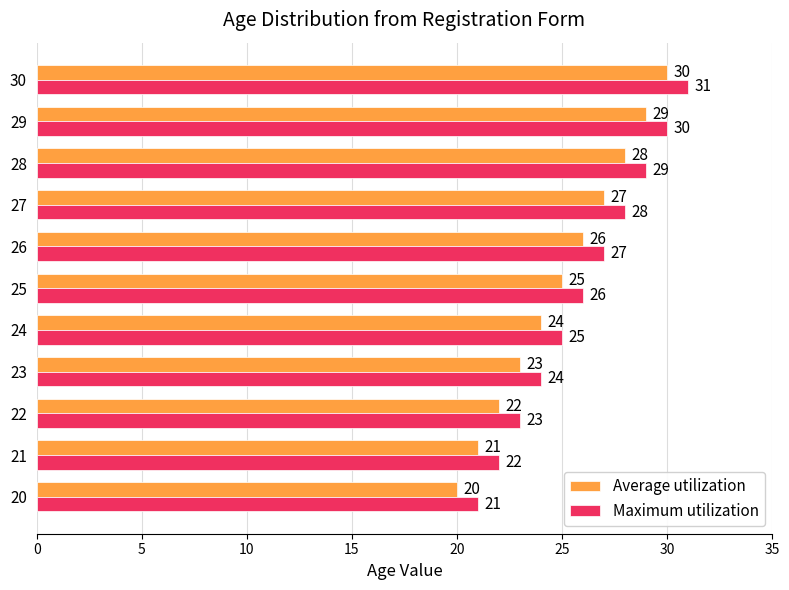

True or false: Maximum utilization has a value of 45 at 24.

False